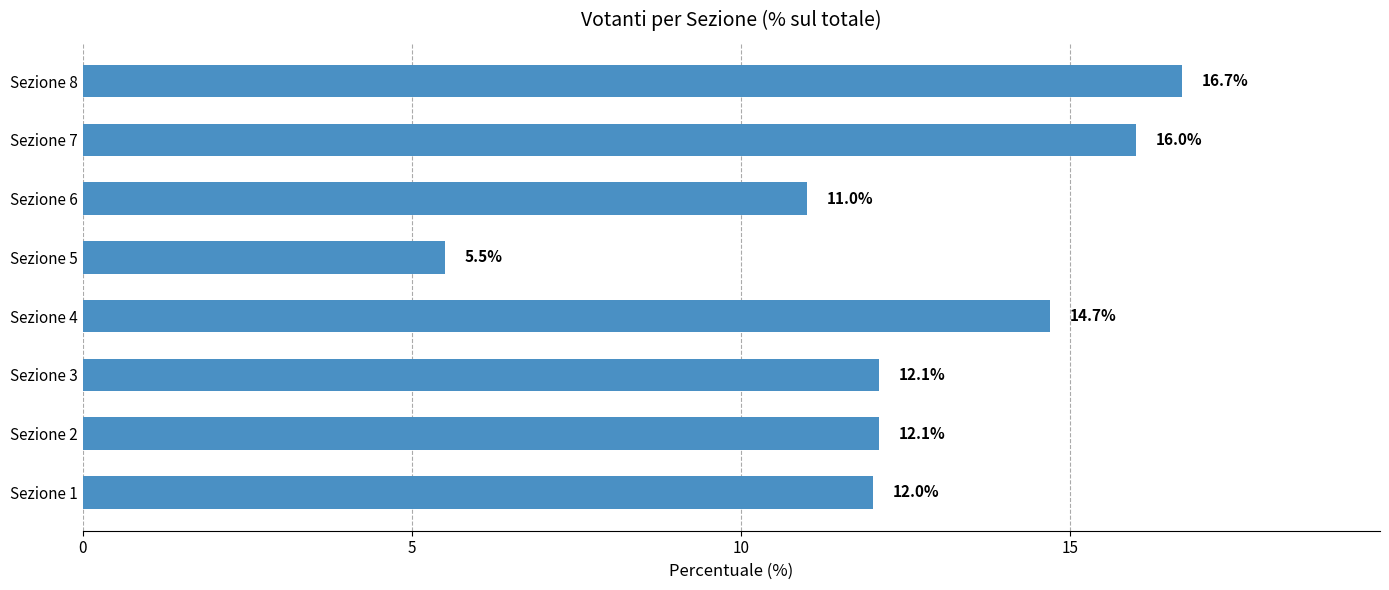

How many series are shown in this chart?

1